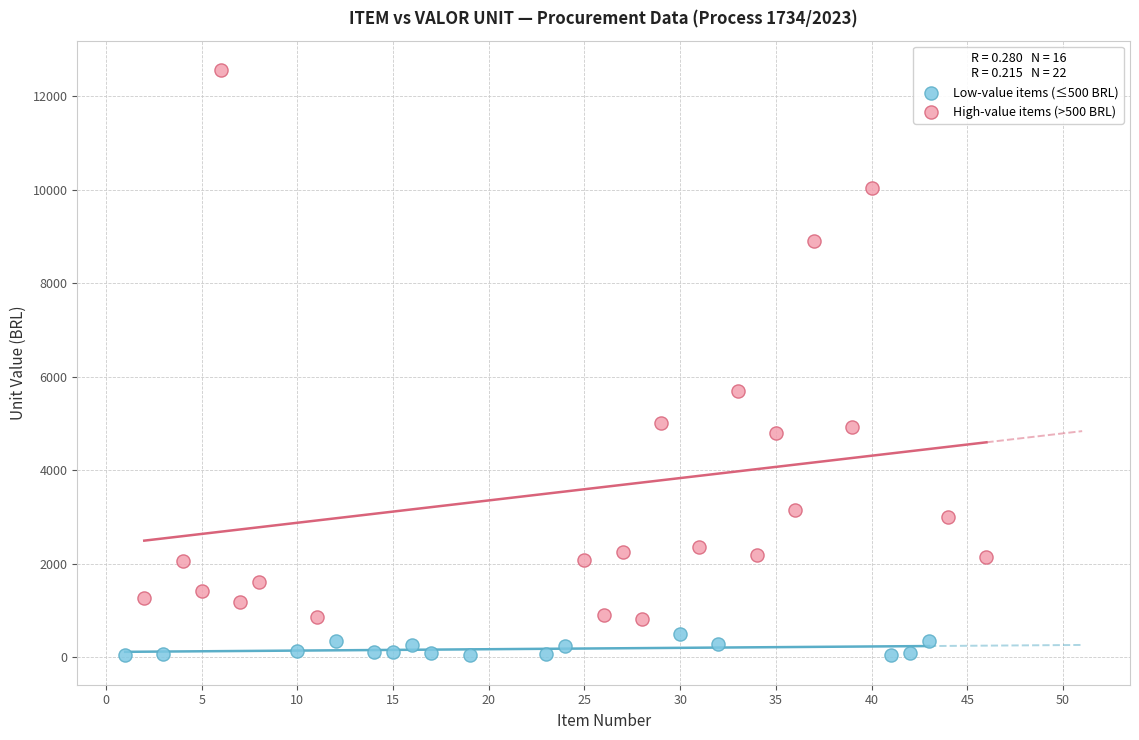

What are all the series names shown in the legend?

Low-value items (≤500 BRL), High-value items (>500 BRL)